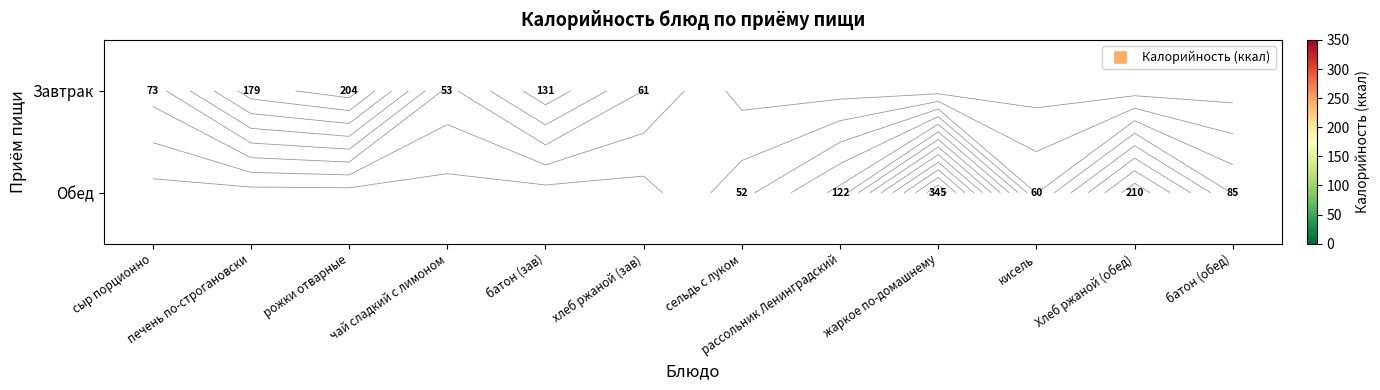

At кисель, list the series in order from largest to smallest.

Завтрак, Обед